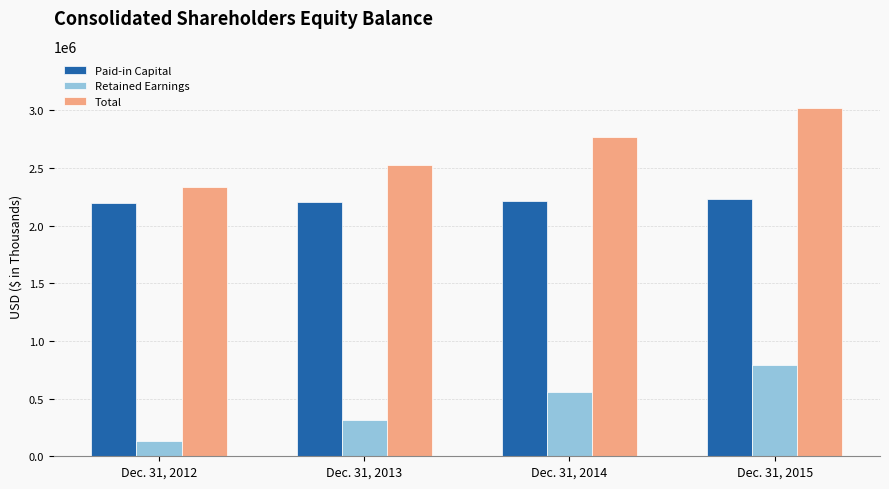

True or false: Retained Earnings has a value of 133111 at Dec. 31, 2012.

True